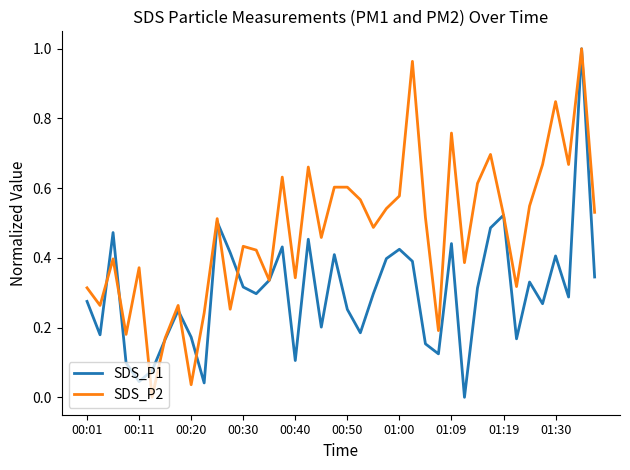

In SDS_P1, how many points are lower than both neighbors (excluding endpoints)?

12